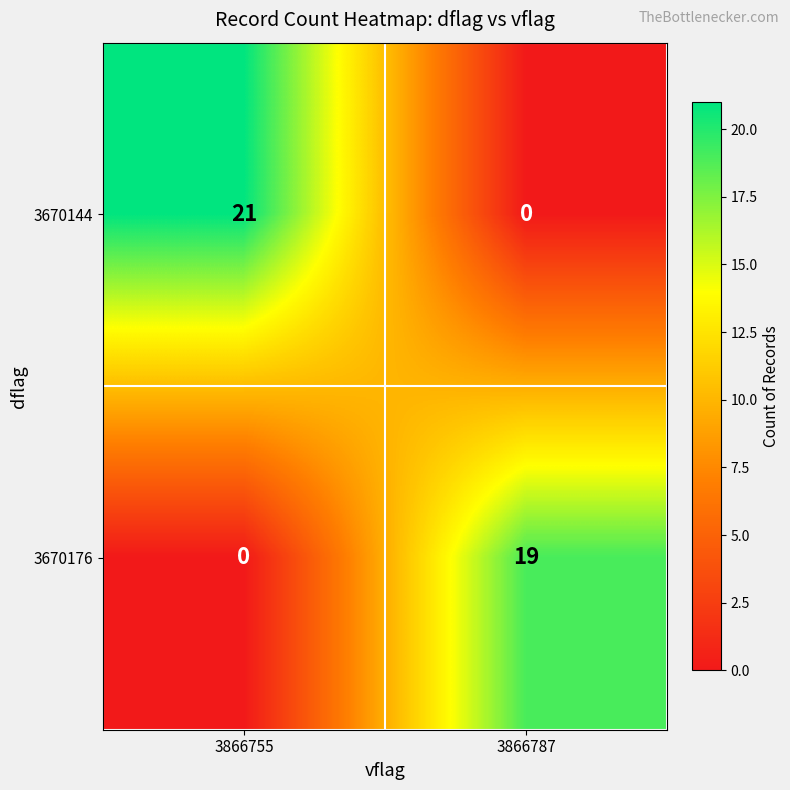

Rank the series by their maximum value, from highest to lowest.

3670144, 3670176